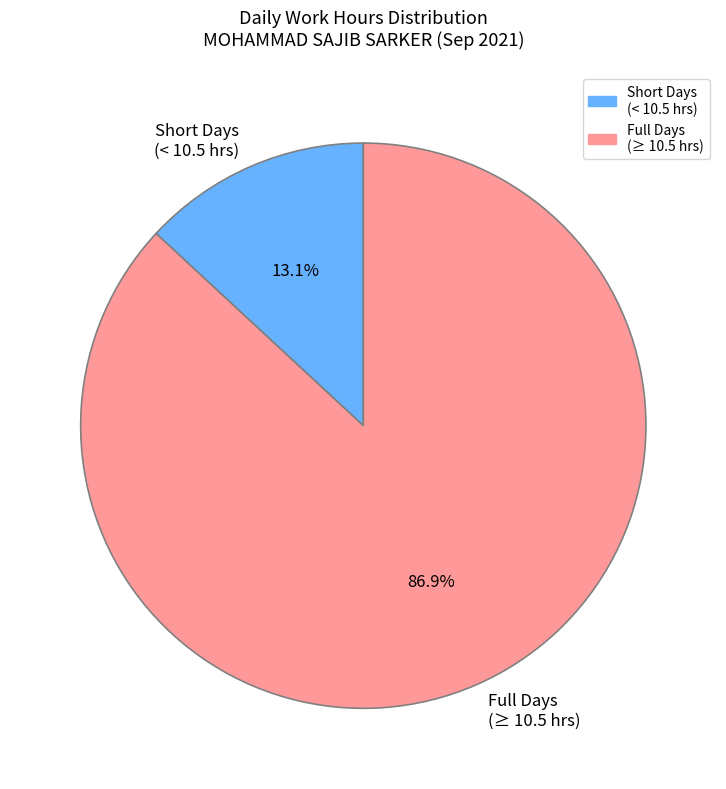

What is the smallest slice in the pie chart?

Short Days (< 10.5 hrs)